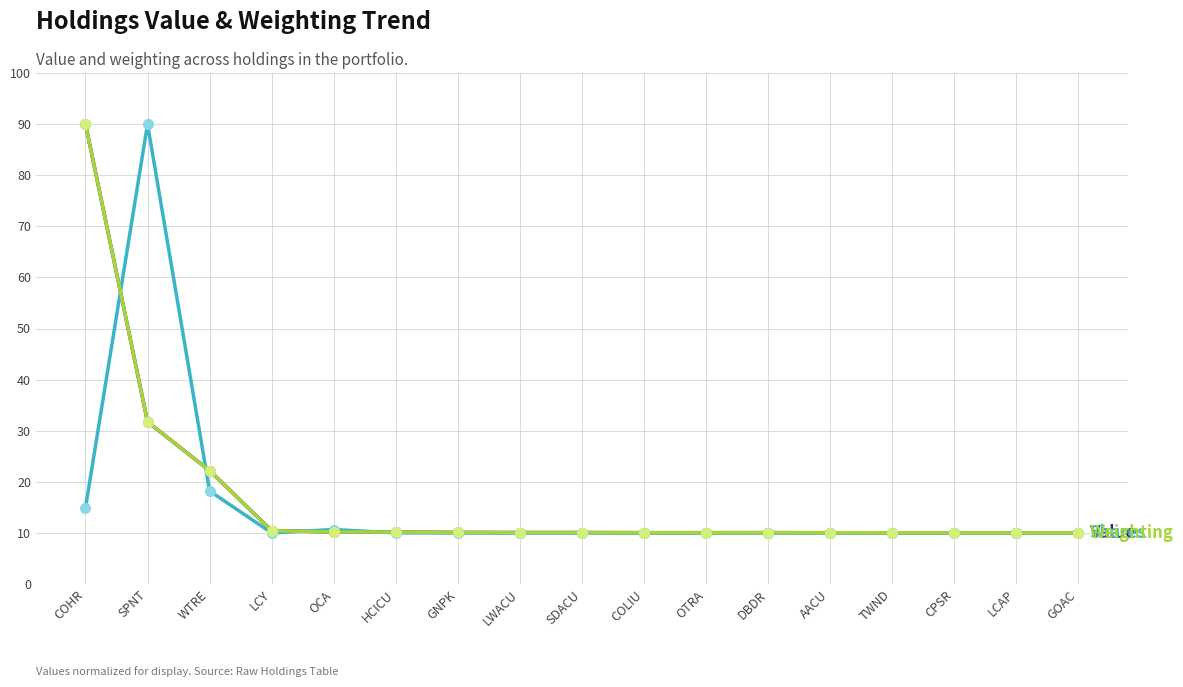

At which category is the sum across all series the highest?

COHR